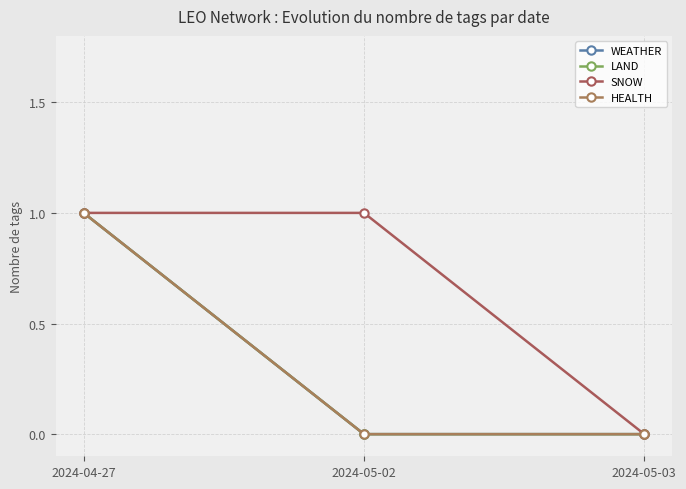

Does the chart have visible grid lines?

Yes